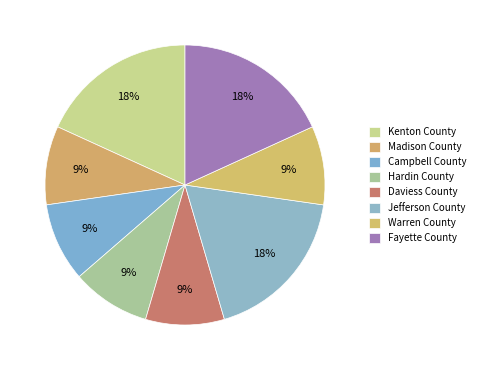

How many segments does this pie chart have?

8